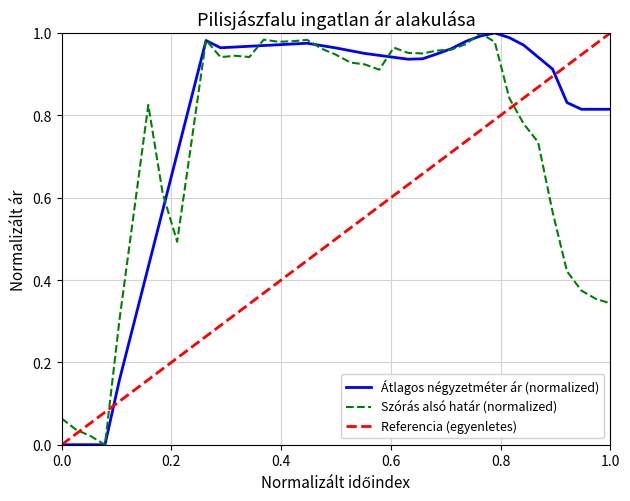

How many positive values does the Szórás alsó határ (normalized) series have?

38